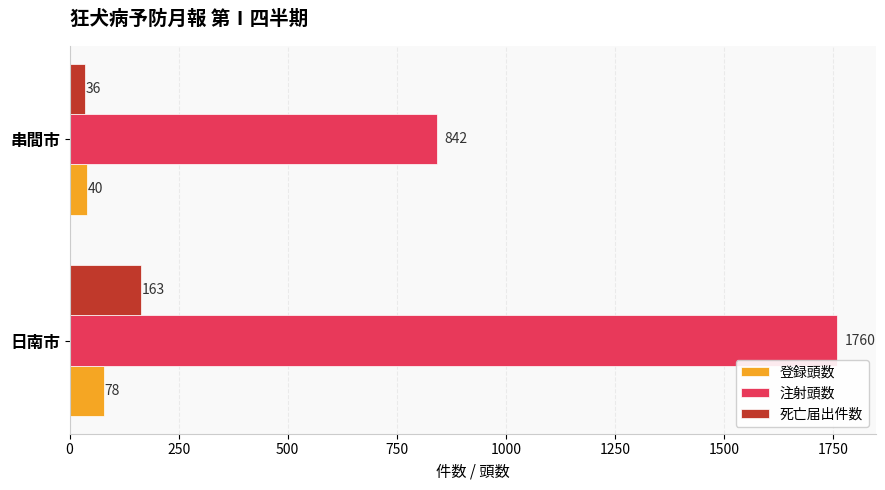

What is the difference between the maximum and minimum values in the 死亡届出件数 series?

127